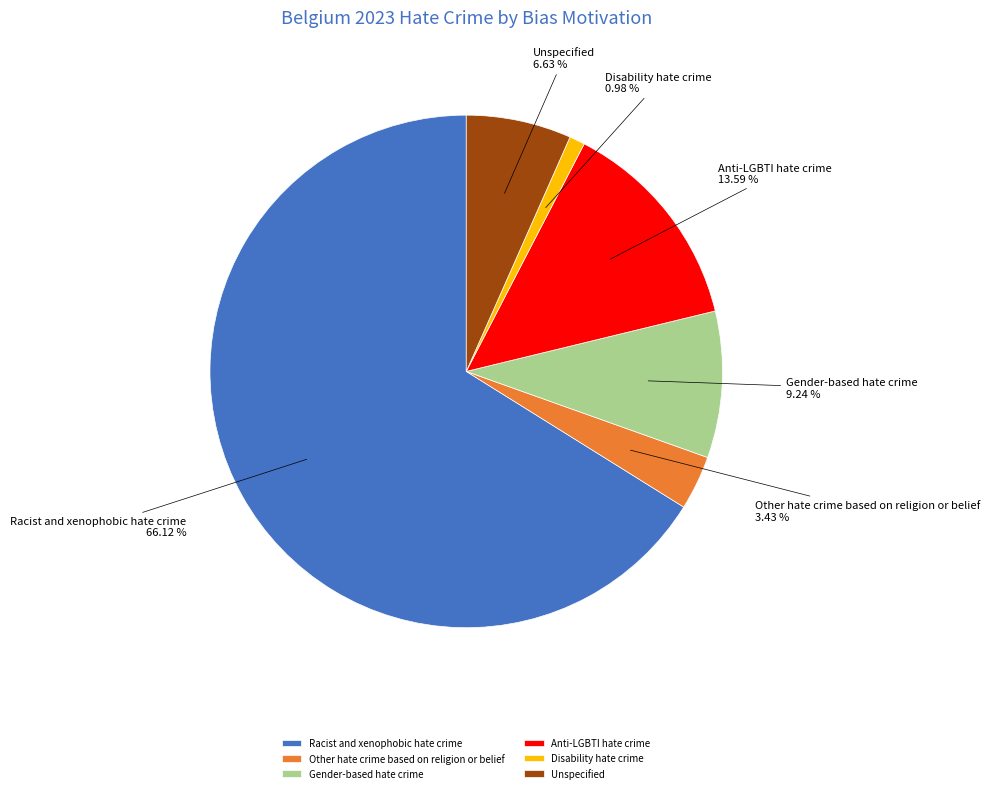

To the nearest percent, what percentage of the pie is Disability hate crime?

1%